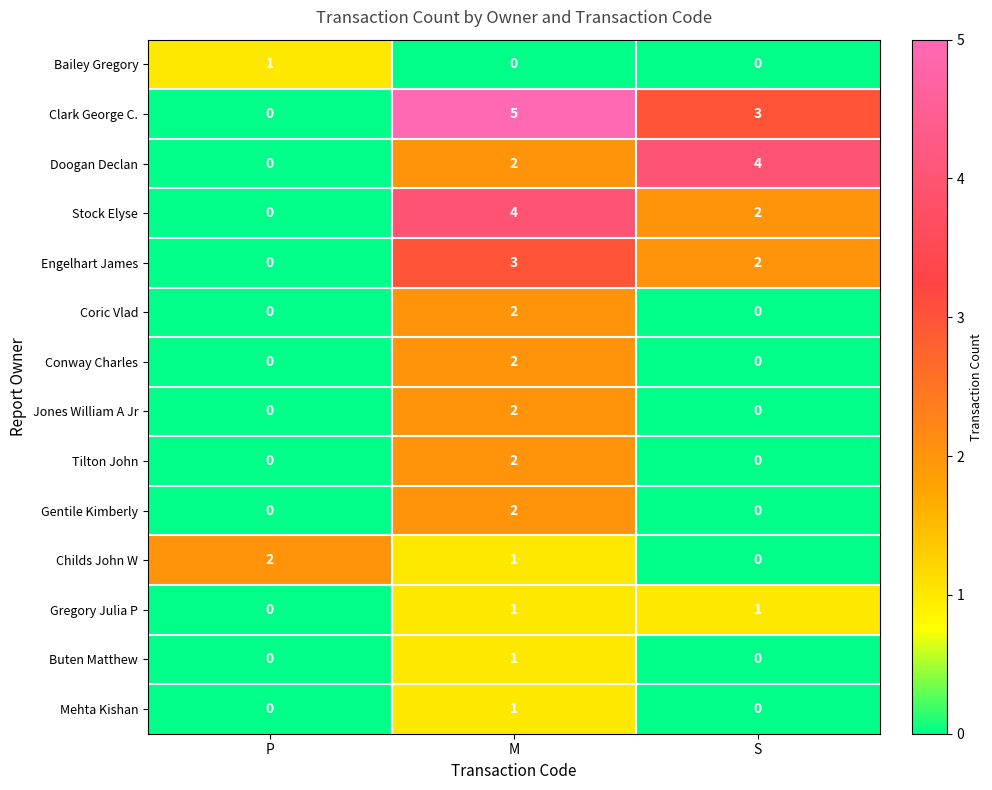

How many series are shown in this chart?

14